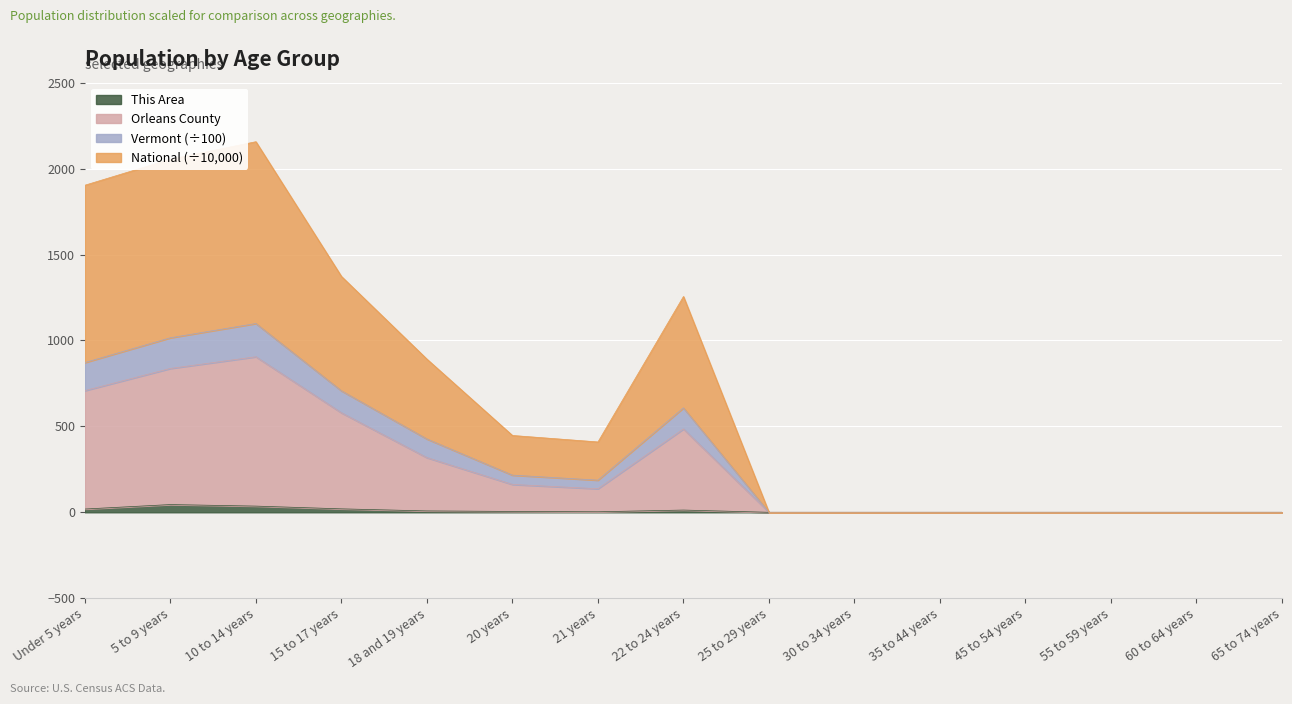

What is the label of the 8th point from the left?

22 to 24 years